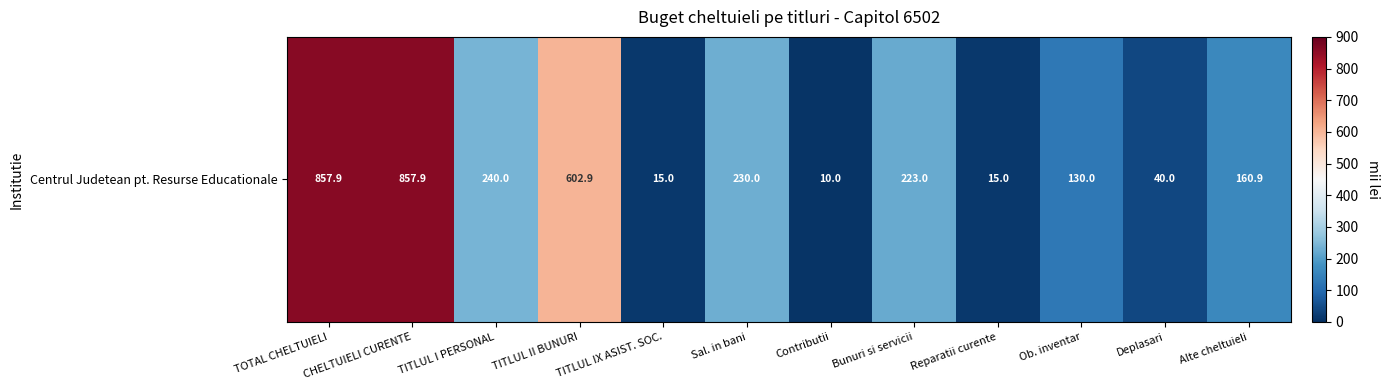

The chart shows a value of 230.0 at Sal. in bani. True or false?

True